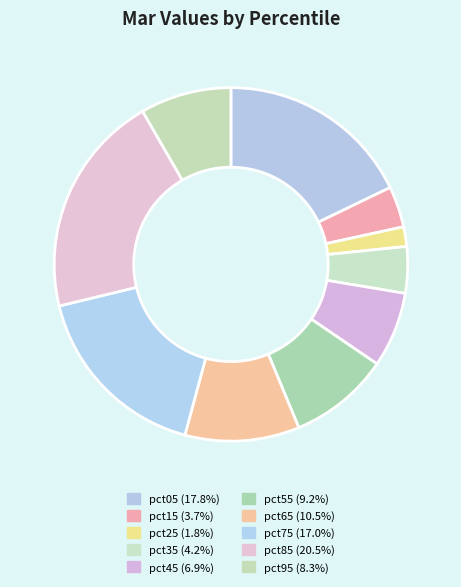

What percentage is the pct25 slice, to the nearest percent?

2%